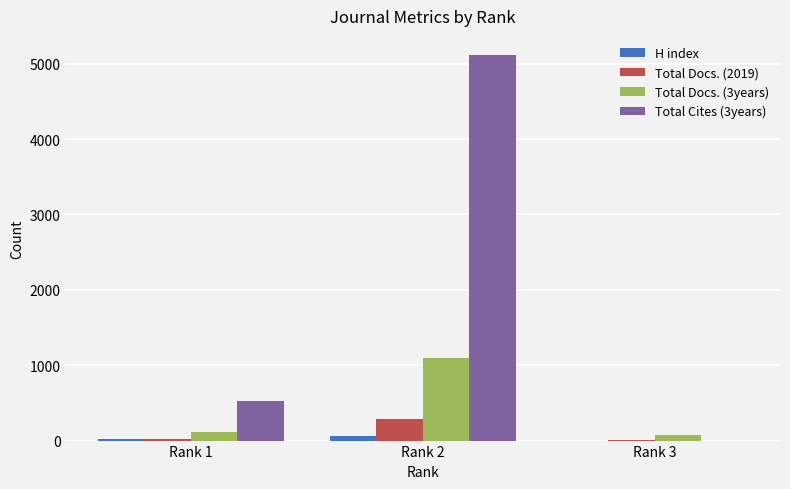

How many data points does each series have?

3